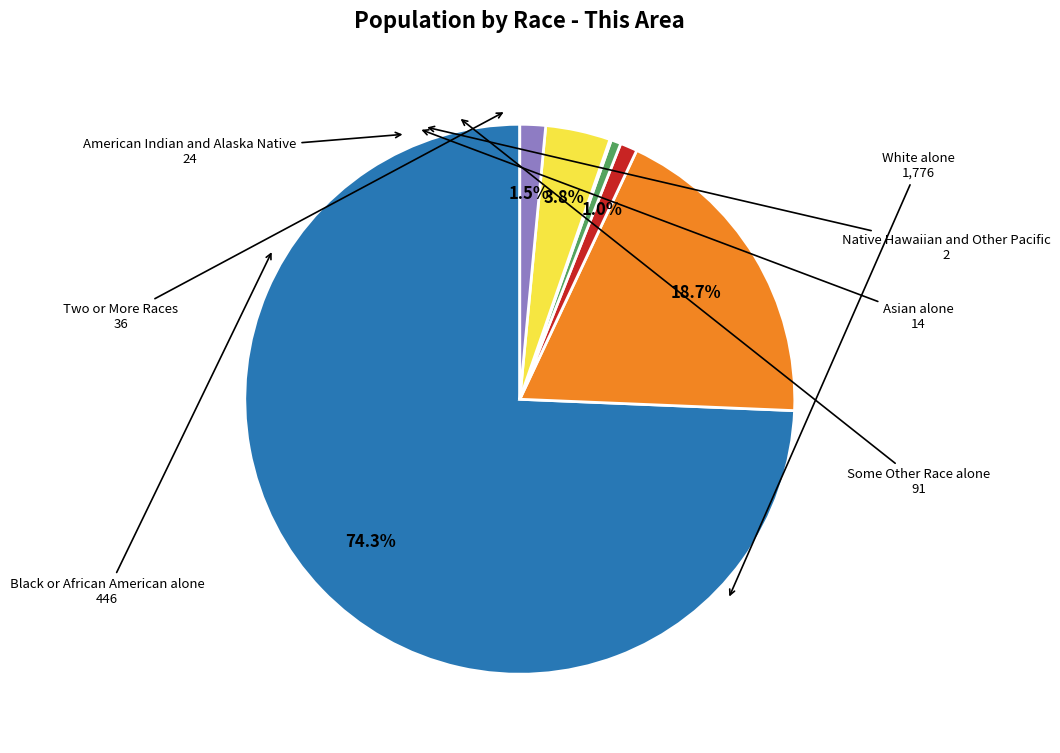

Does any single category account for the majority?

Yes